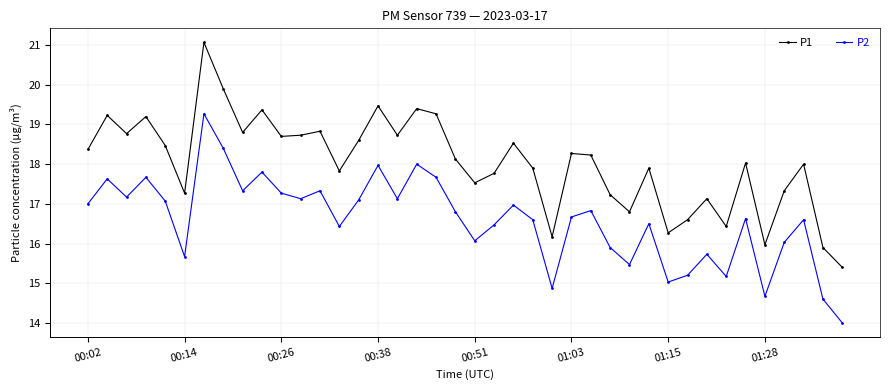

Reading left to right, what are all the values shown in this chart?

P1: 18.4	19.2	18.8	19.2	18.5	17.3	21.1	19.9	18.8	19.4	18.7	18.7	18.8	17.8	18.6	19.5	18.7	19.4	19.3	18.1	17.5	17.8	18.5	17.9	16.2	18.3	18.2	17.2	16.8	17.9	16.3	16.6	17.1	16.4	18.0	16.0	17.3	18.0	15.9	15.4
P2: 17.0	17.6	17.2	17.7	17.1	15.7	19.3	18.4	17.3	17.8	17.3	17.1	17.3	16.4	17.1	18.0	17.1	18.0	17.7	16.8	16.1	16.5	17.0	16.6	14.9	16.7	16.8	15.9	15.5	16.5	15.0	15.2	15.7	15.2	16.6	14.7	16.0	16.6	14.6	14.0